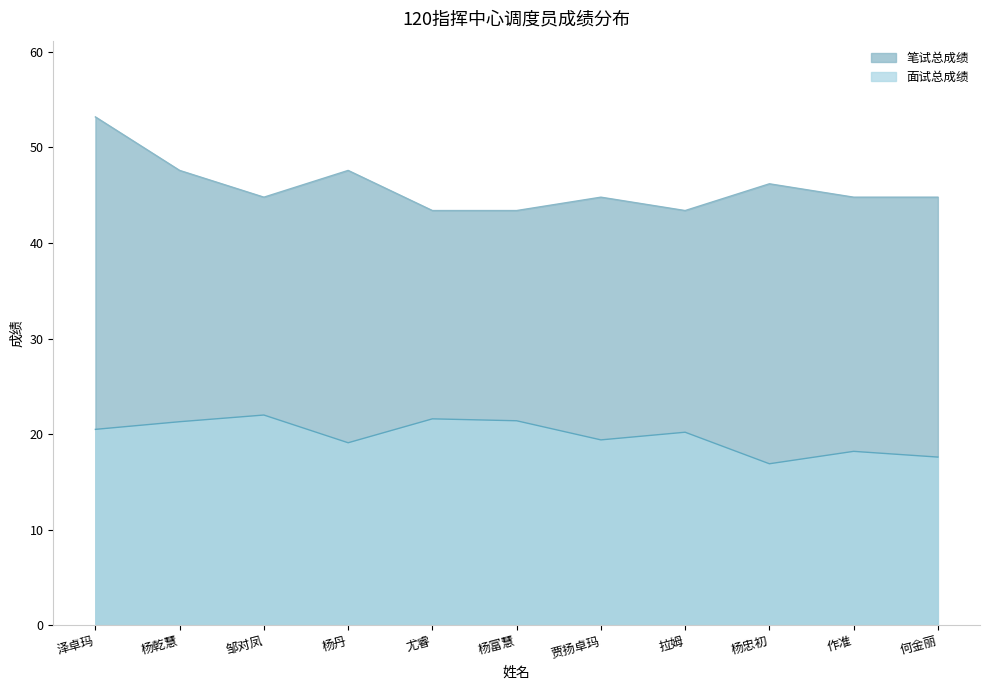

What is the difference between the highest and lowest values at 杨丹?

28.5